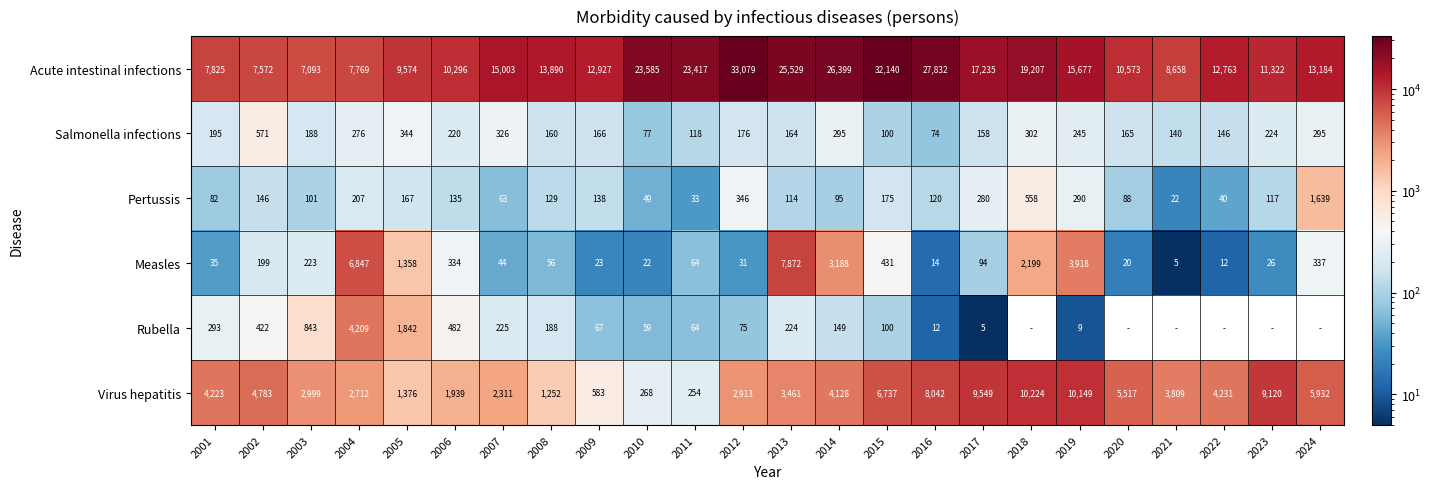

What is the average value of the Measles series?

1140